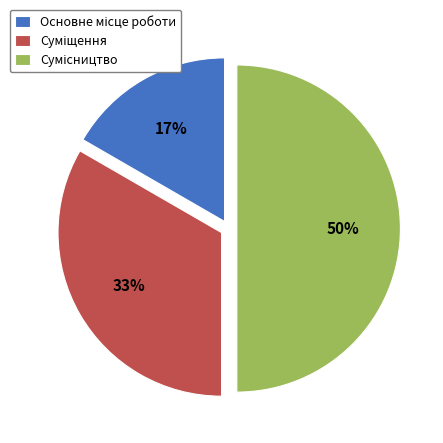

To the nearest percent, what is the average slice percentage?

33%